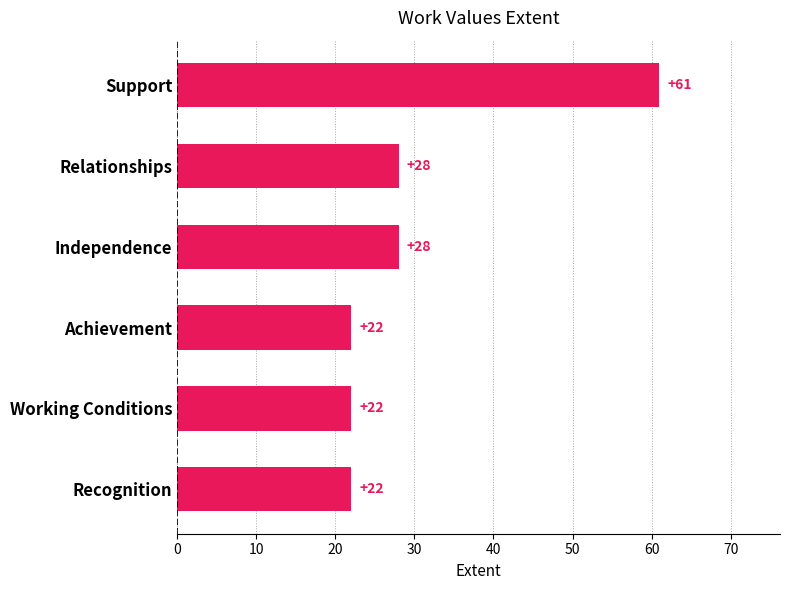

Reading top to bottom, list all the values displayed in this chart.

61	28	28	22	22	22